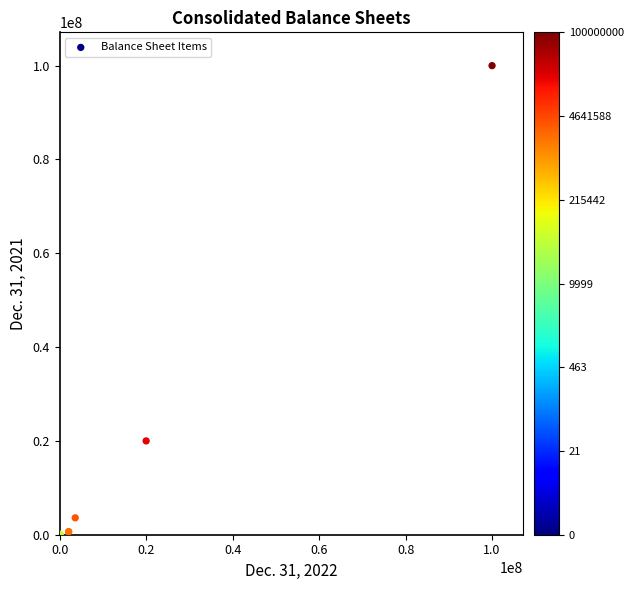

What Y value in the scatter plot is closest to 50000000?

20000000.0